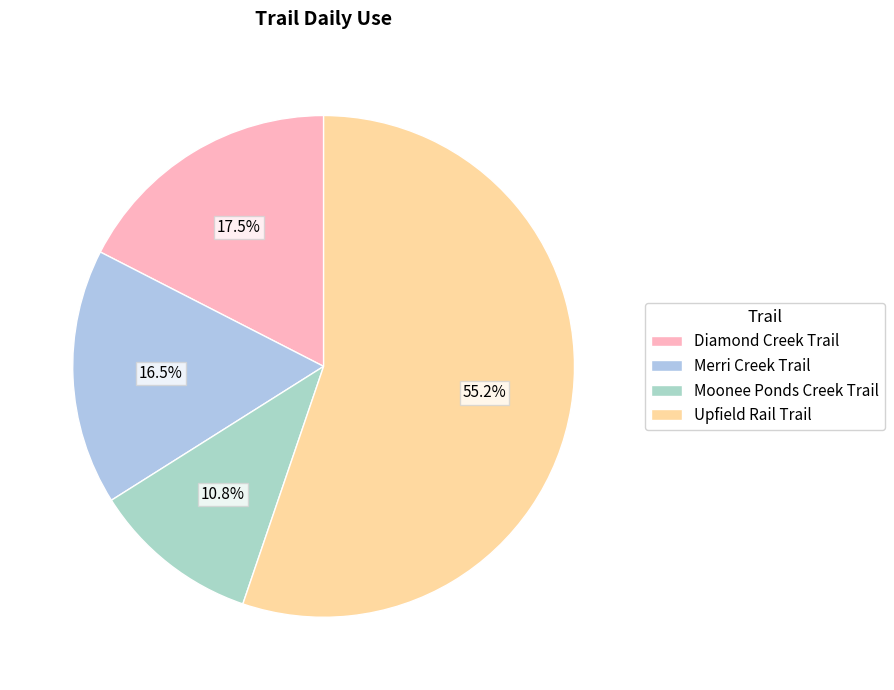

True or false: Merri Creek Trail accounts for 27% of the total.

False